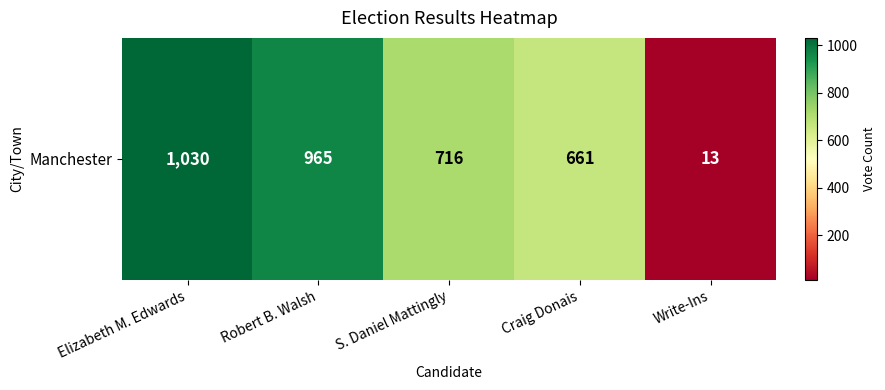

How many data points are less than 716?

2